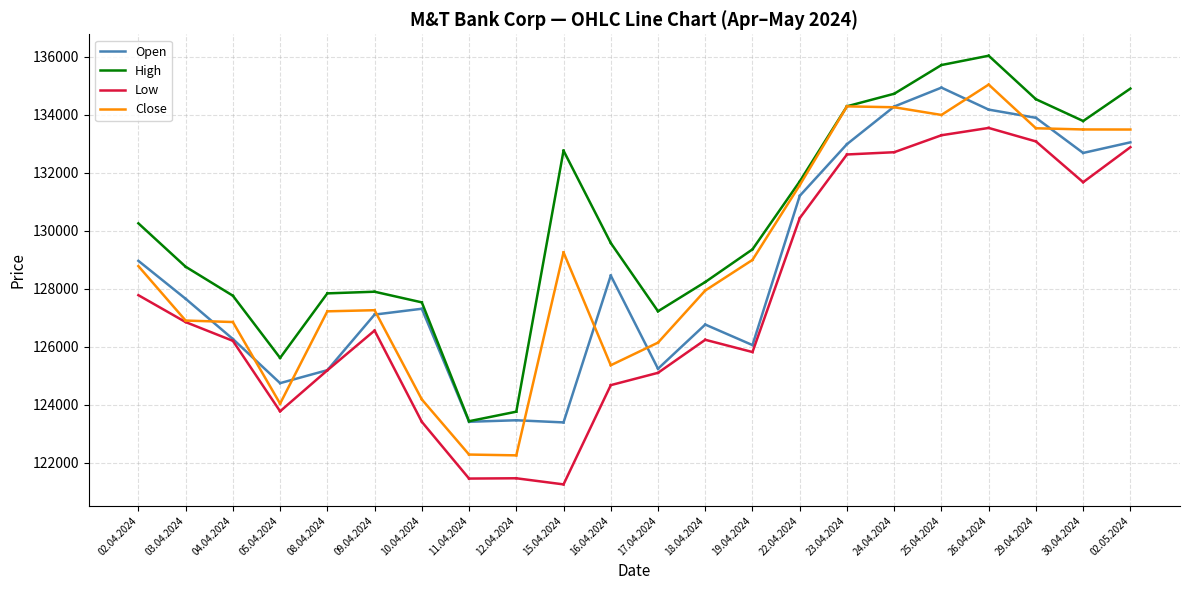

At how many categories does at least one series exceed 129258?

1